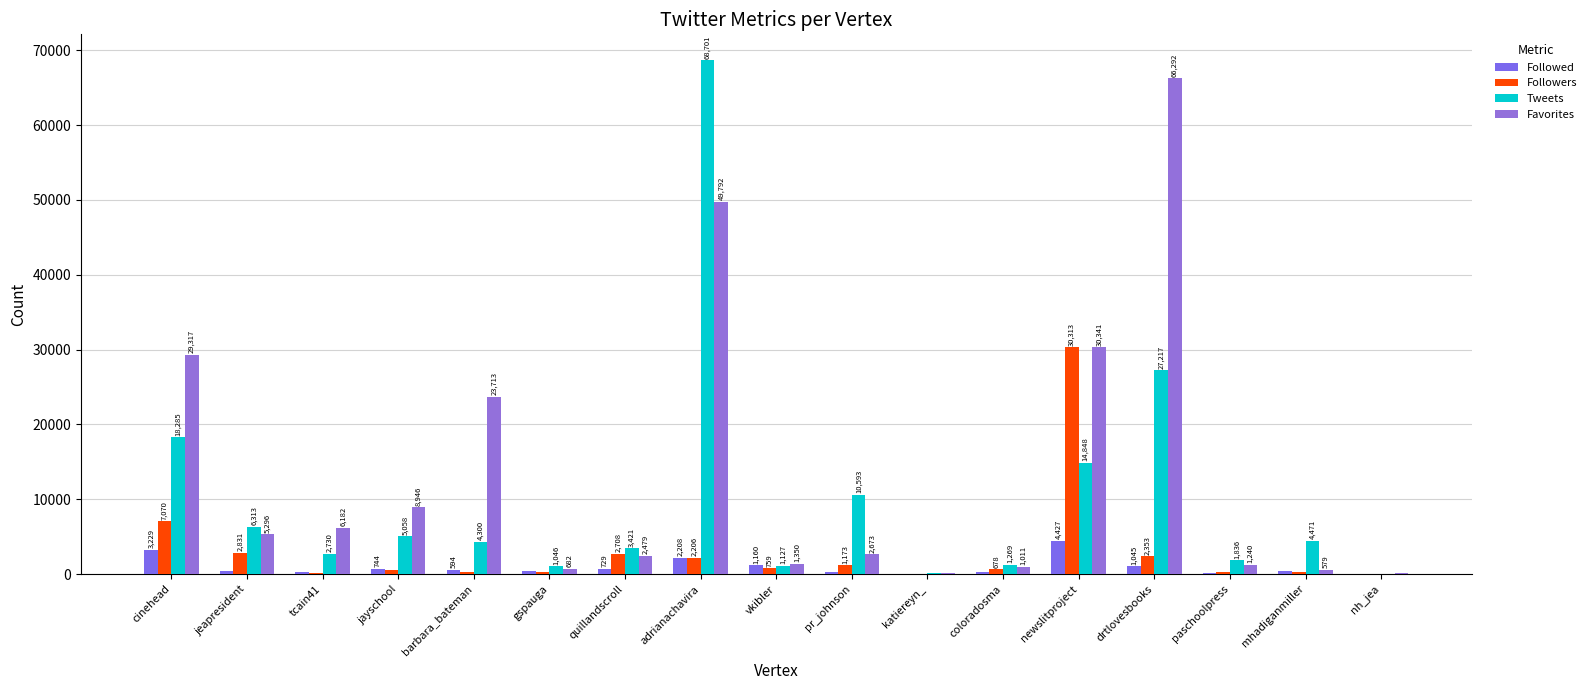

How many groups of bars are there?

17